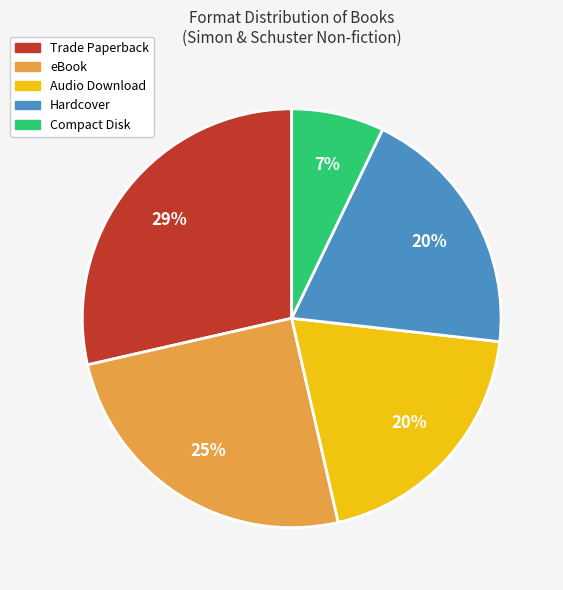

What is the largest slice in the pie chart?

Trade Paperback